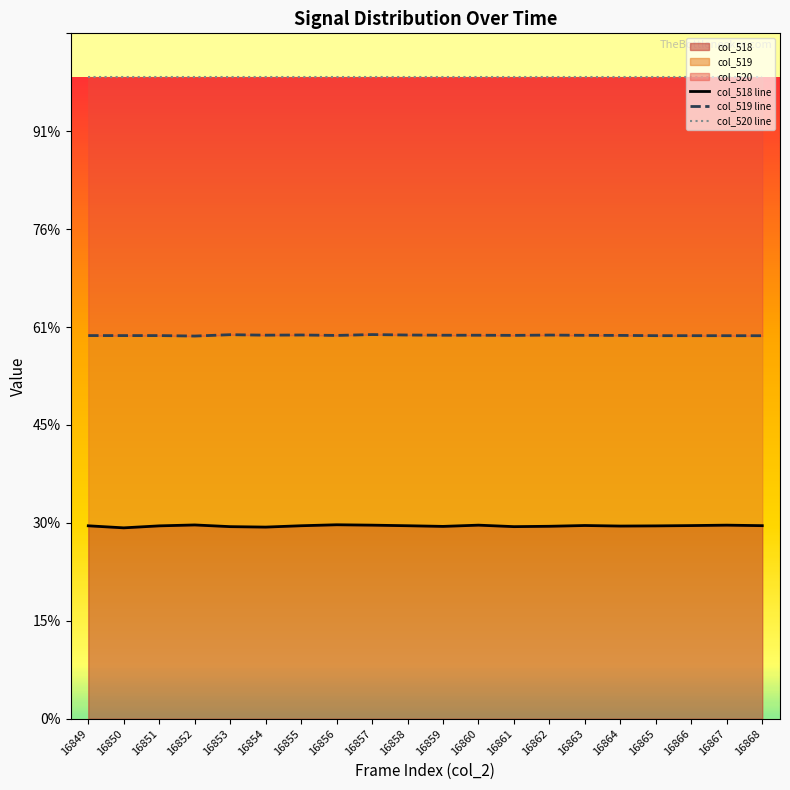

True or false: col_519 line and col_520 line intersect in this chart.

False